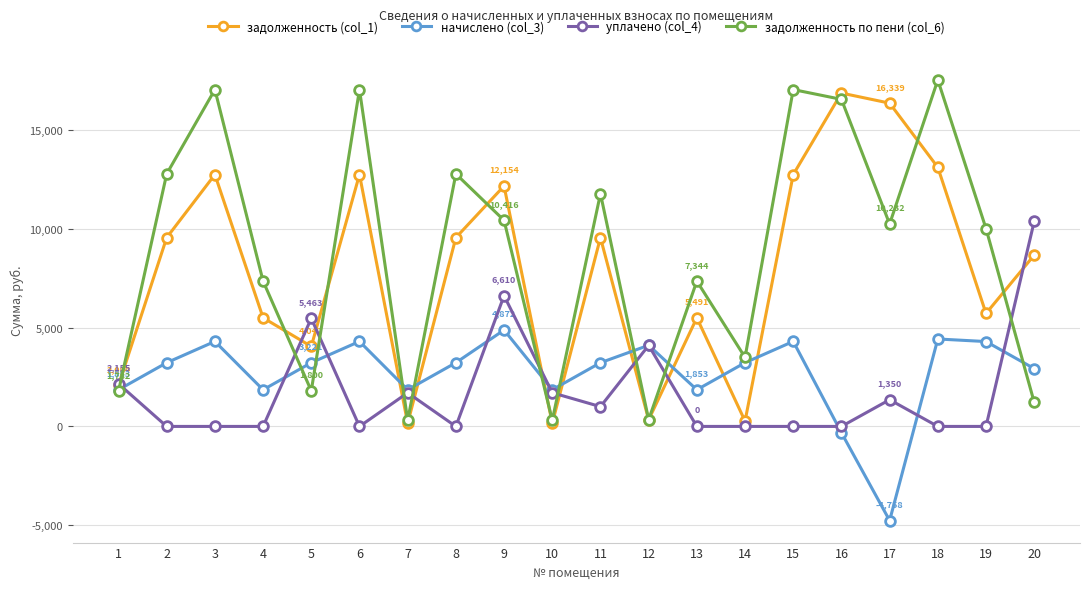

What is the sum of all начислено (col_3) values?

53787.8